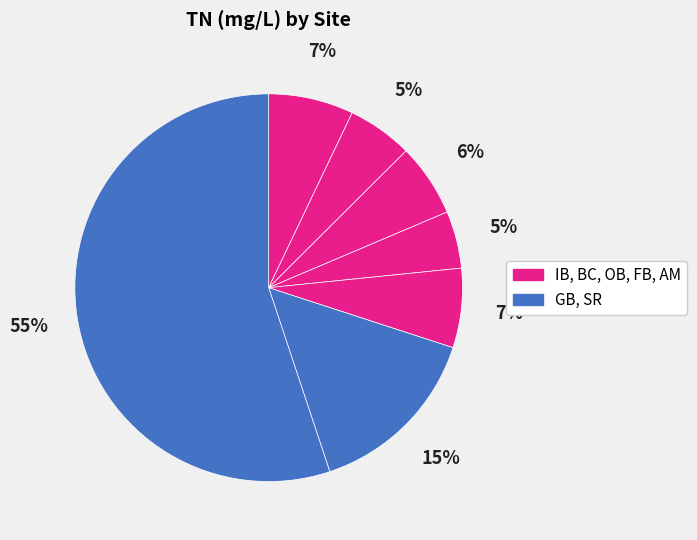

How many segments does this pie chart have?

7